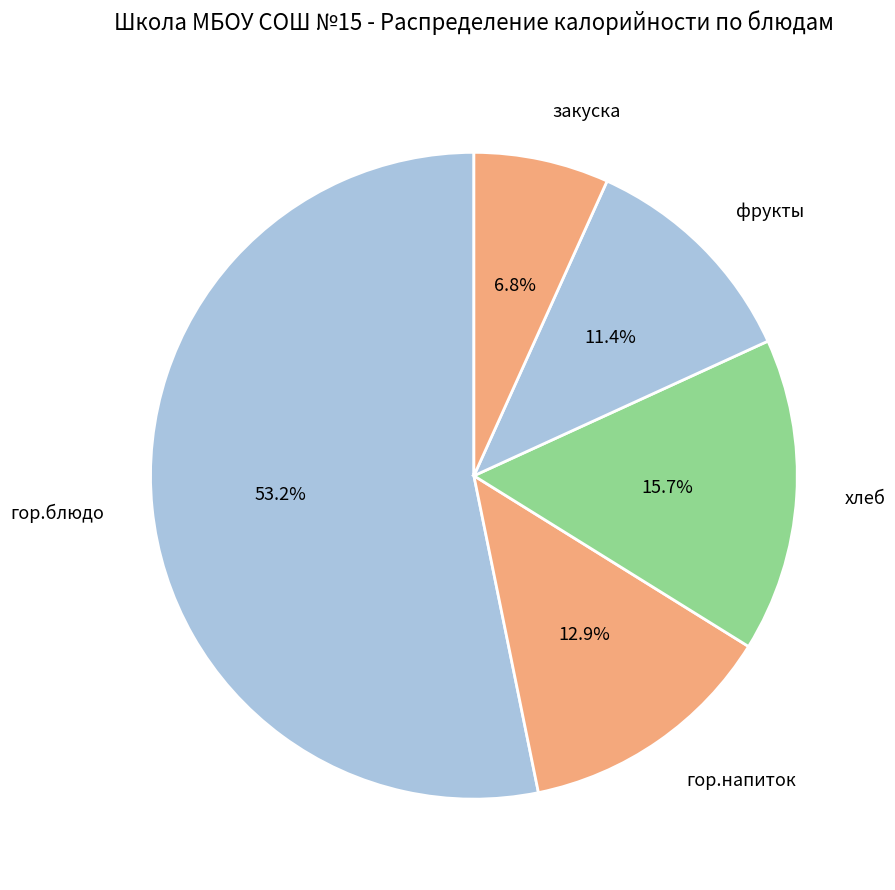

Is there any slice that represents more than half of the pie?

Yes